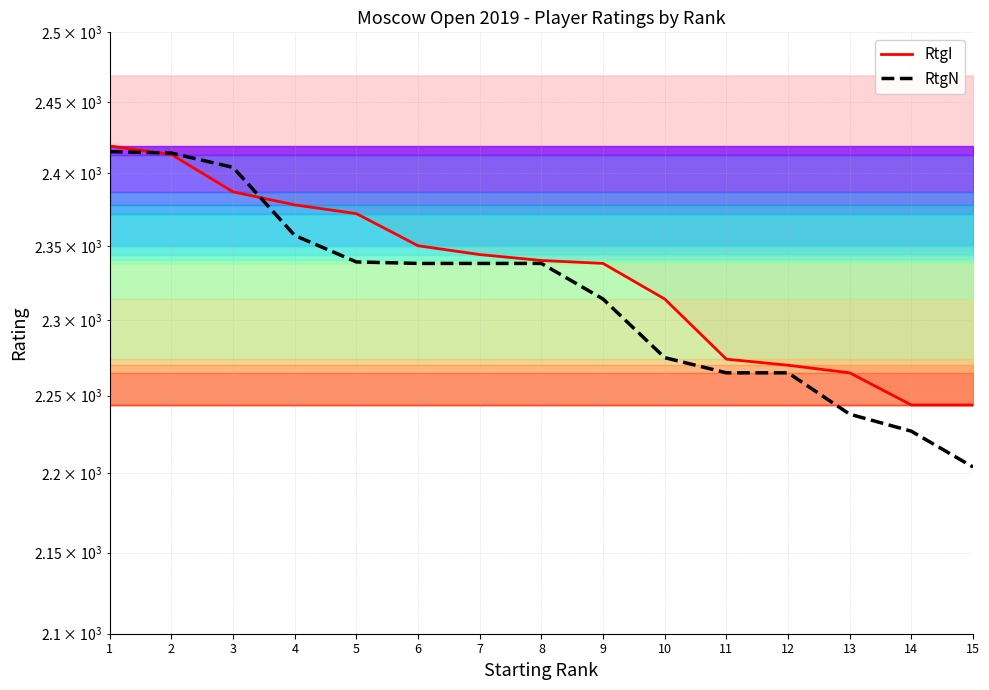

Between which two adjacent categories do RtgI and RtgN first intersect?

1 and 2